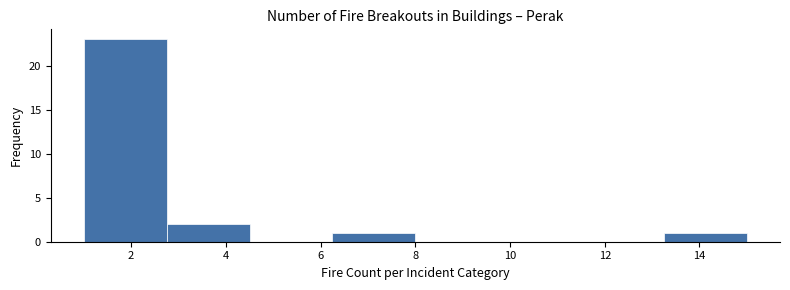

What is the height of the bar covering 1.00 to 2.75 on the x-axis? Neither the bar edges nor the heights are printed on the chart, so give them approximately, as read against the axes.

23